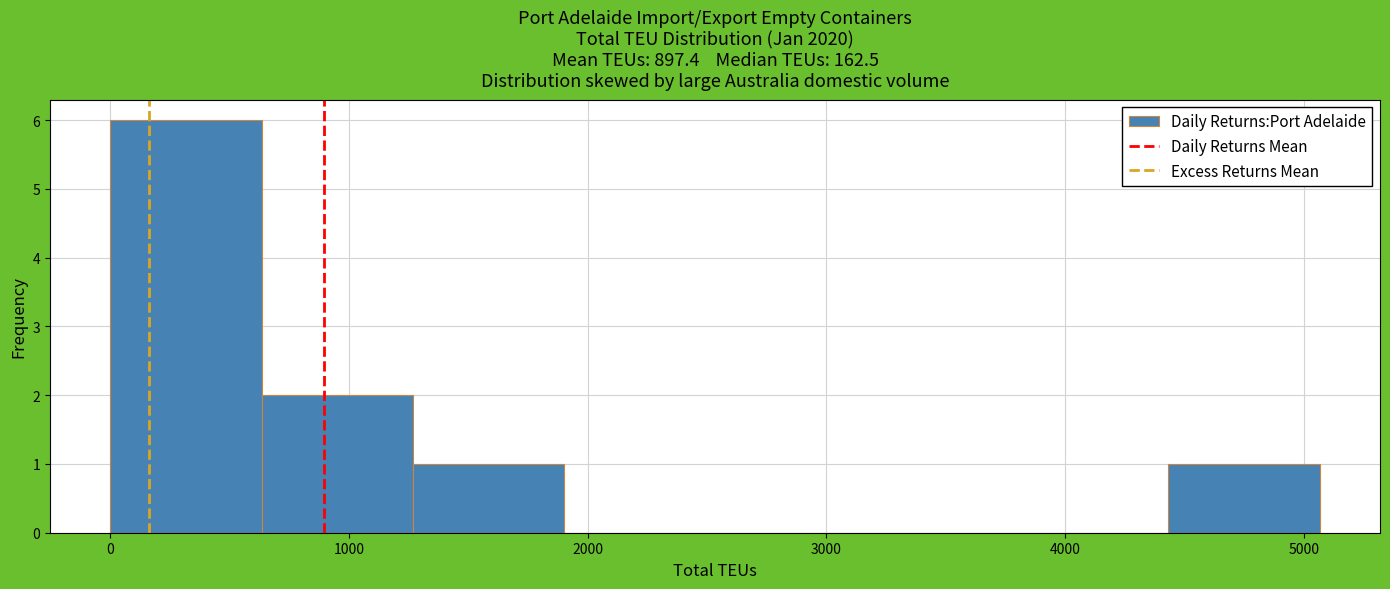

Reading left to right, list every bar in this chart as the range it spans on the x-axis followed by its height. Neither the bar edges nor the heights are printed on the chart, so give them approximately, as read against the axes.

0 to 600: 6
600 to 1300: 2
1300 to 1900: 1
1900 to 2500: 0
2500 to 3200: 0
3200 to 3800: 0
3800 to 4400: 0
4400 to 5100: 1